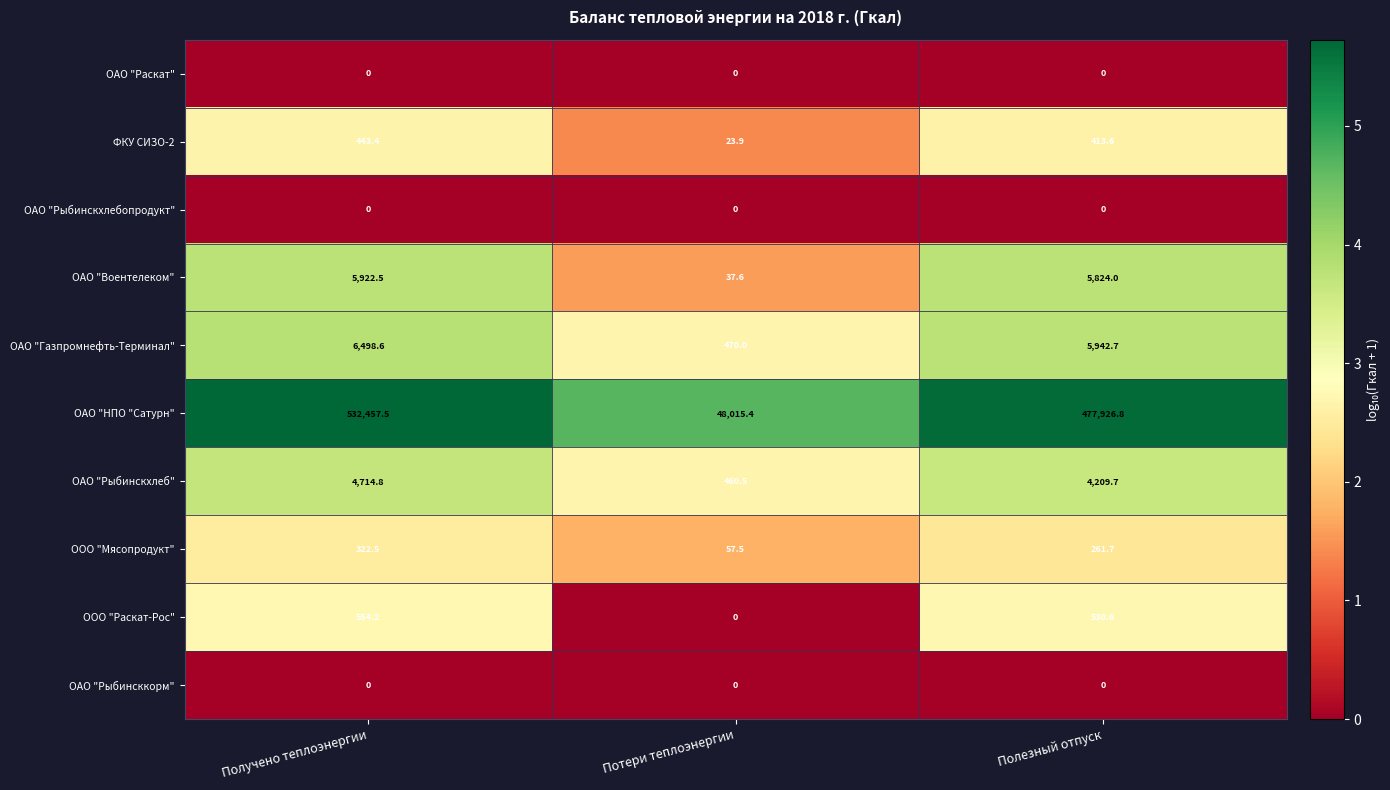

What is the sum of all ОАО "НПО "Сатурн" values?

1058399.7